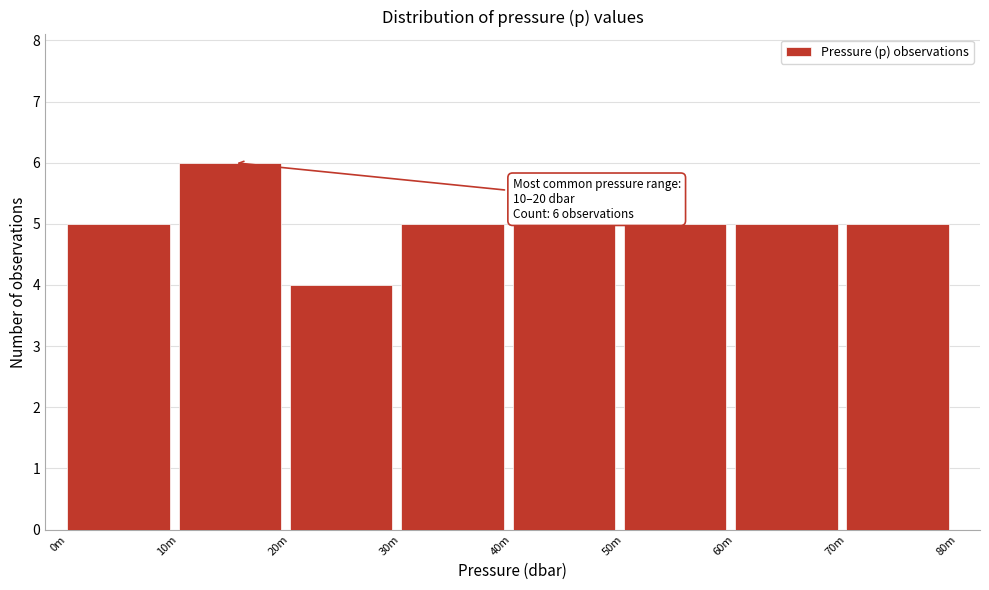

Reading left to right, what are all the values shown in this chart?

0m=5	10m=6	20m=4	30m=5	40m=5	50m=5	60m=5	70m=5